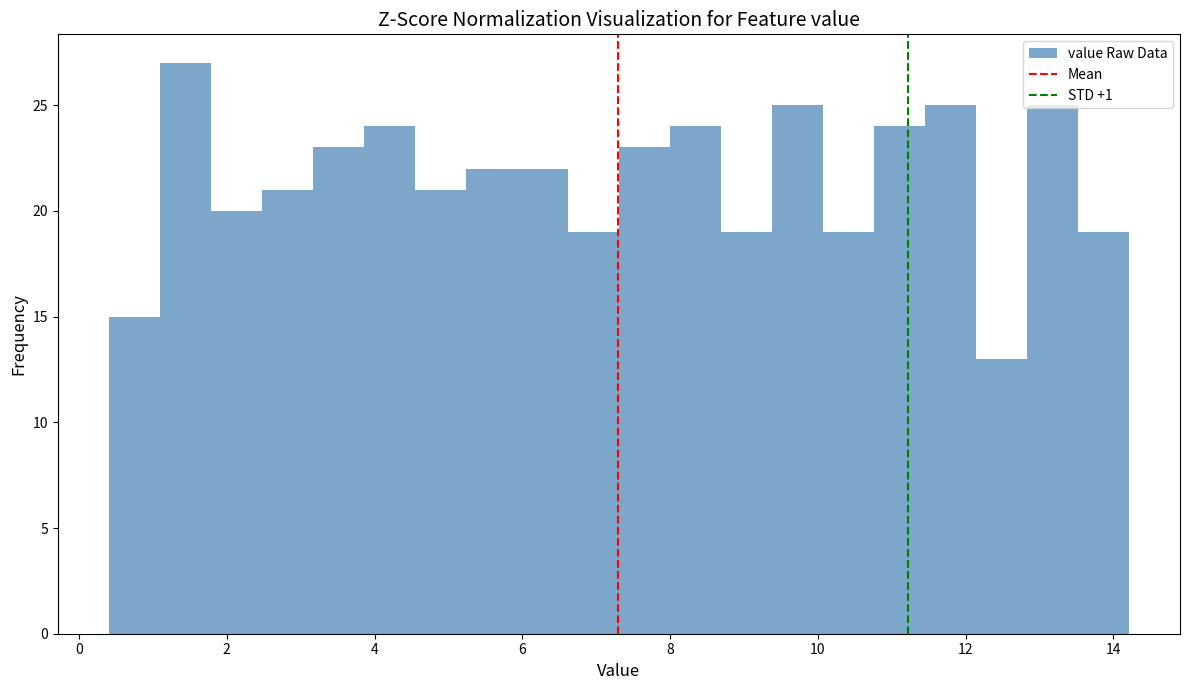

Read against the x-axis, roughly where is the centre of the tallest bar?

1.4